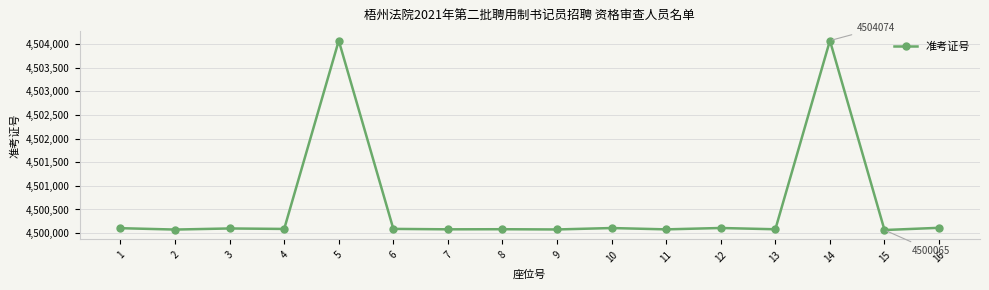

What is the minimum value shown in the chart?

4500065